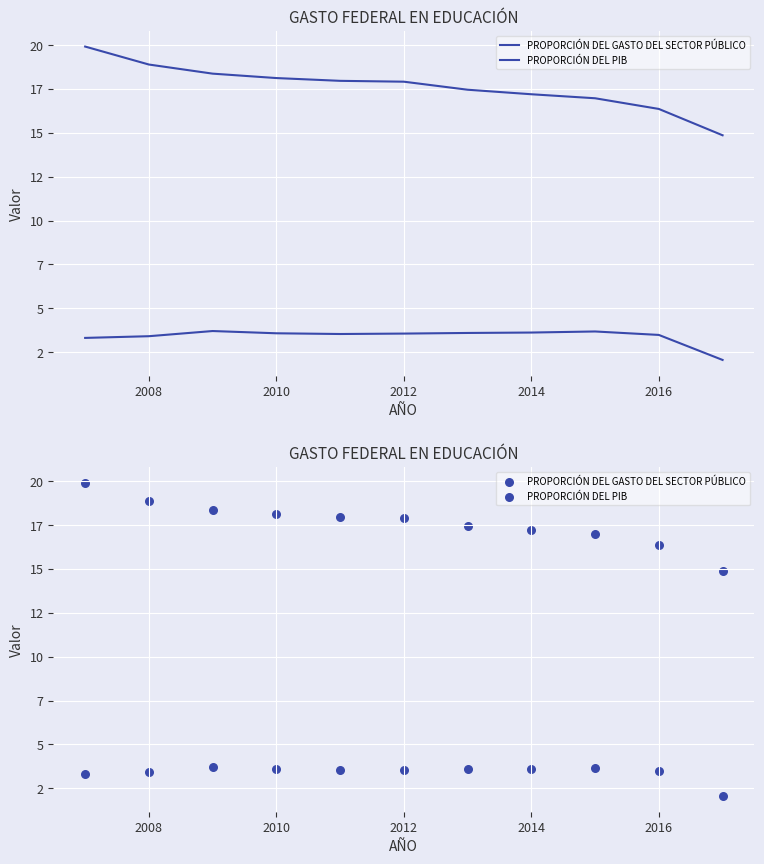

Which series reaches the maximum Y coordinate?

PROPORCIÓN DEL GASTO DEL SECTOR PÚBLICO